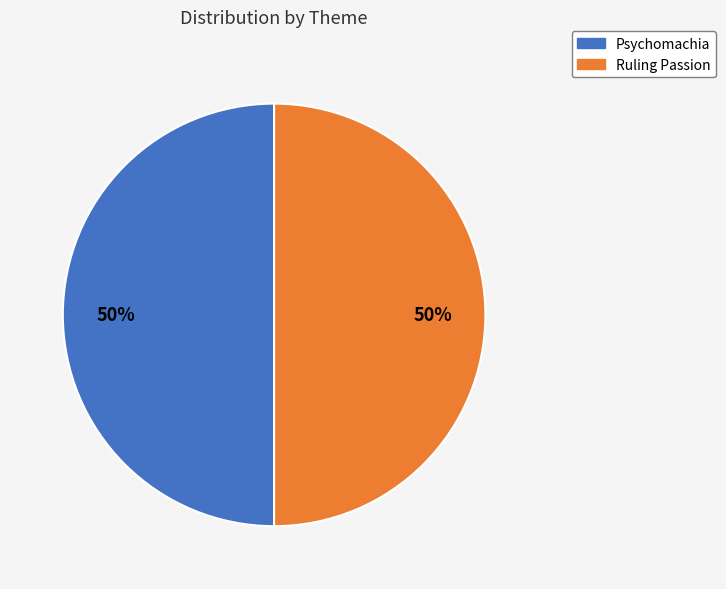

How many slices are in this pie chart?

2